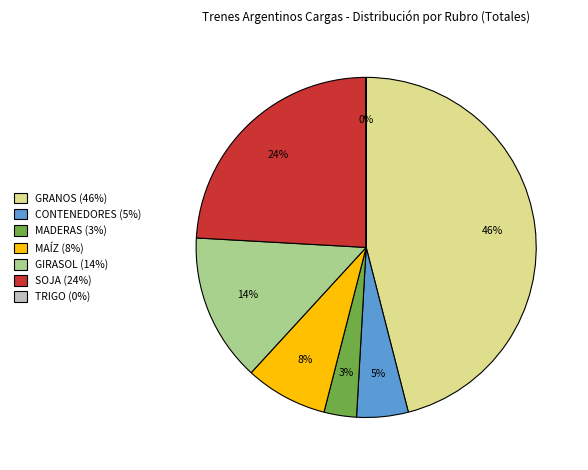

Is it true that GRANOS (46%) is 61% of the pie?

False